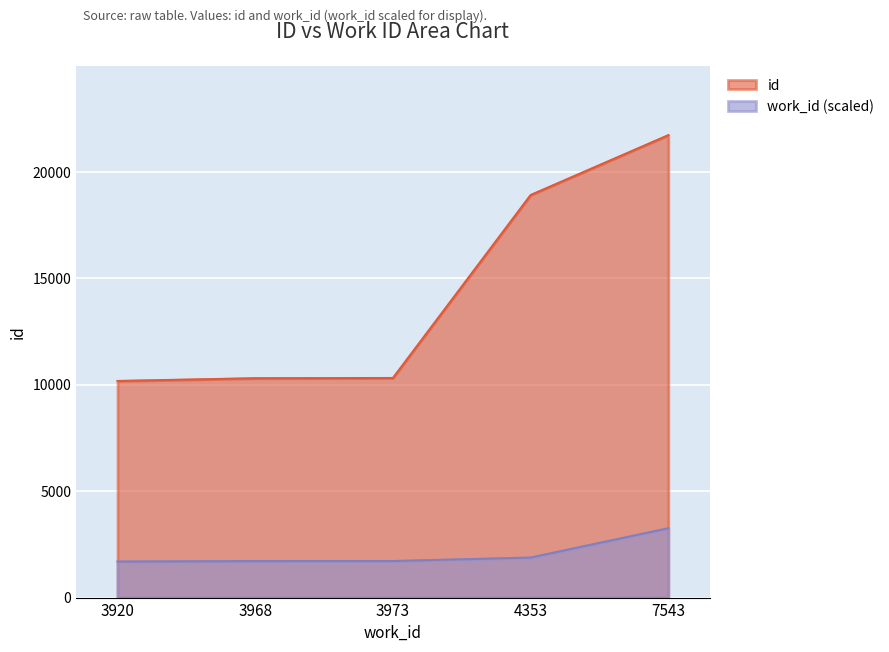

What is the difference between the maximum and second lowest values in the work_id series?

1544.2